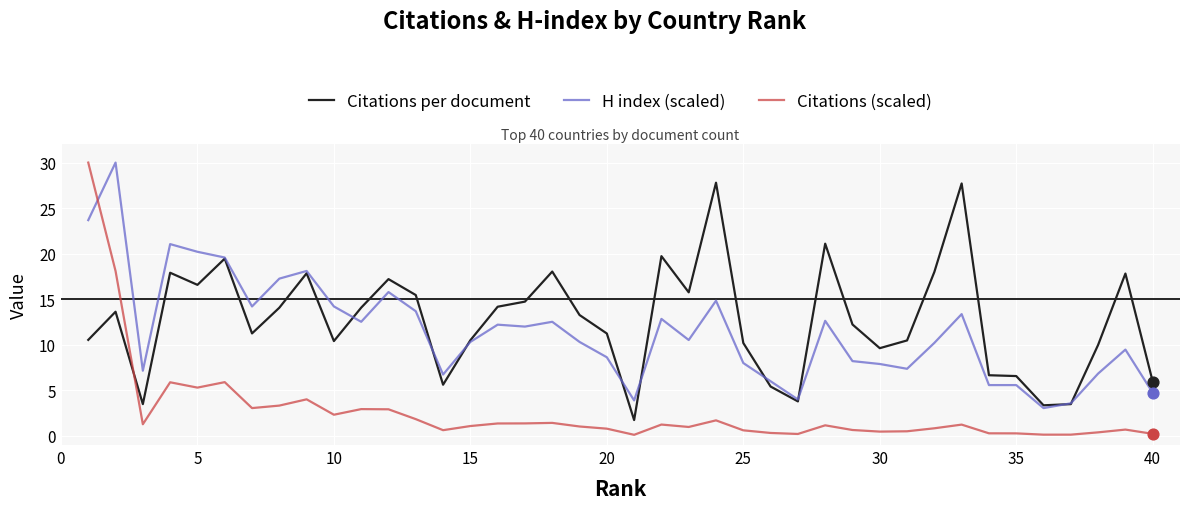

After their last crossing, which series has the higher values: Citations (scaled) or Citations per document?

Citations per document